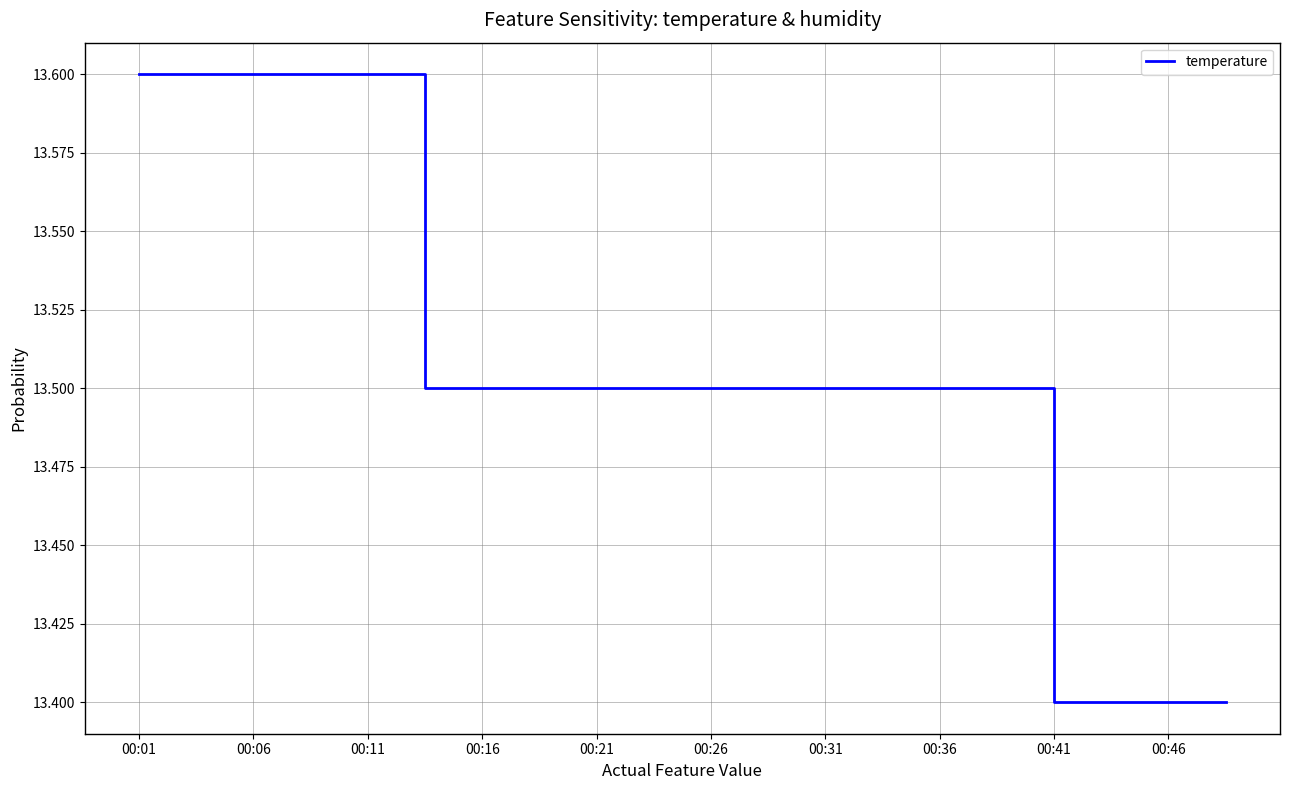

How many lines are shown in the chart?

1